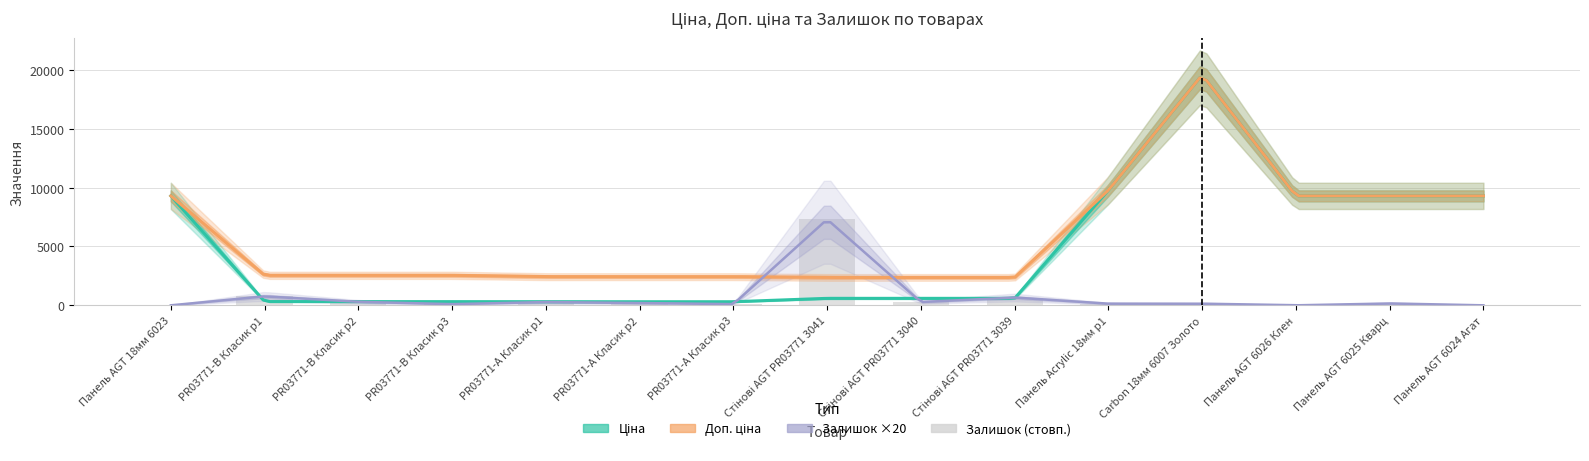

How many groups of bars are there?

15